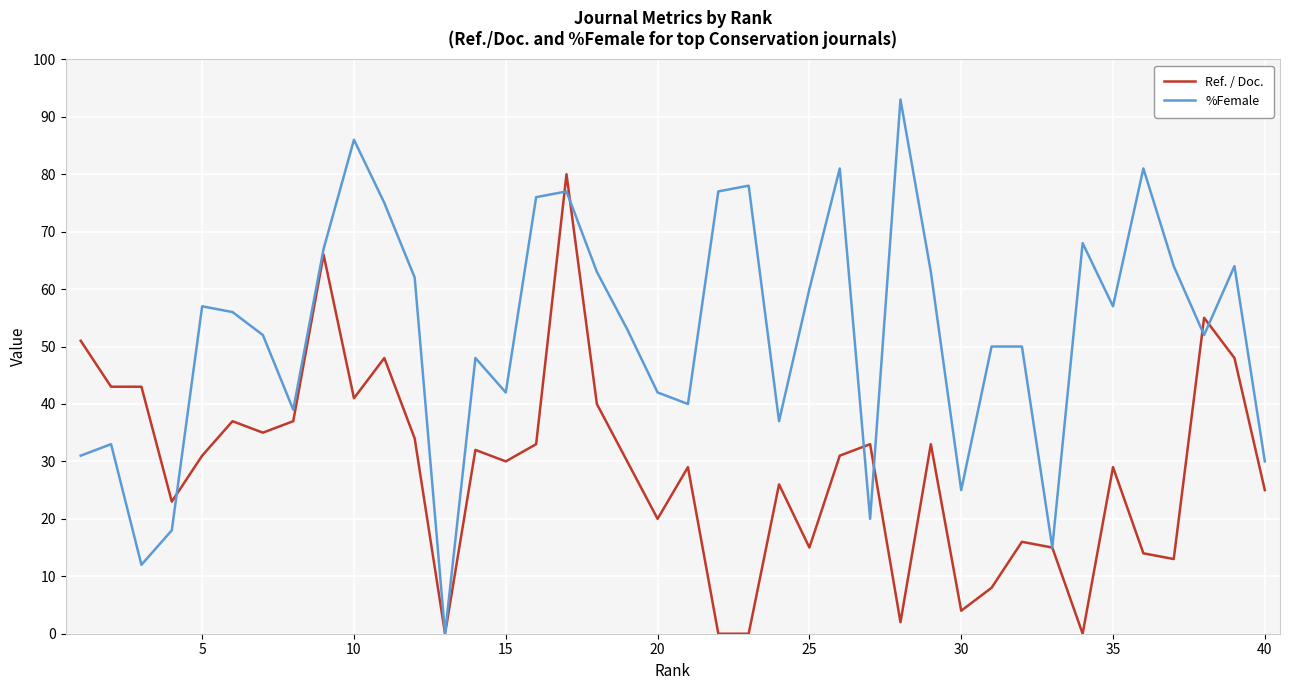

Reading left to right, what are all the values shown in this chart?

Ref. / Doc.: 51	43	43	23	31	37	35	37	66	41	48	34	0	32	30	33	80	40	30	20	29	0	0	26	15	31	33	2	33	4	8	16	15	0	29	14	13	55	48	25
%Female: 31	33	12	18	57	56	52	39	67	86	75	62	0	48	42	76	77	63	53	42	40	77	78	37	60	81	20	93	63	25	50	50	15	68	57	81	64	52	64	30